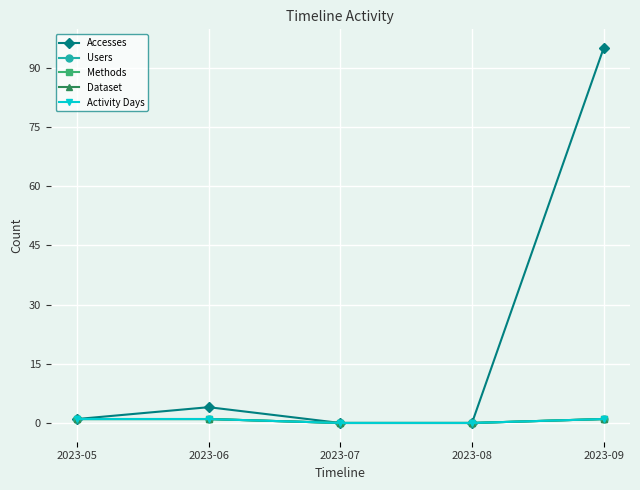

True or false: Accesses has a value of 95 at 2023-09.

True